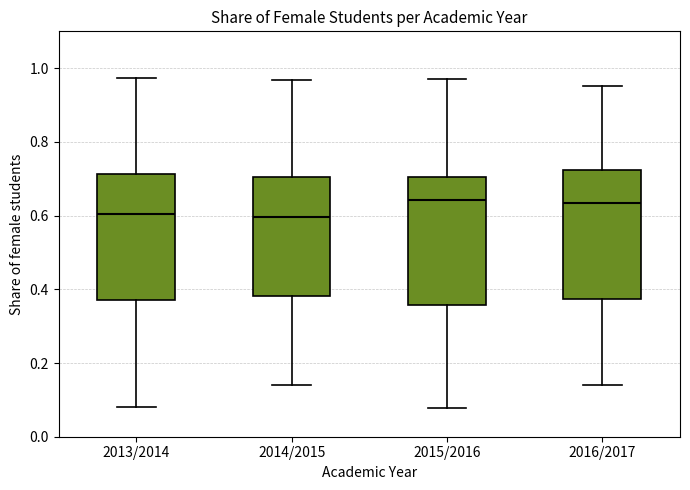

Reading left to right, transcribe this box plot: for each box, give where its median line is, the range the box spans, and where its two whiskers end, as read against the y-axis. The values are not printed on the chart, so give them approximately, as read against the axis.

2013/2014: median 0.60, box 0.38 to 0.72, whiskers 0.08 to 0.98
2014/2015: median 0.60, box 0.38 to 0.70, whiskers 0.14 to 0.96
2015/2016: median 0.64, box 0.36 to 0.70, whiskers 0.08 to 0.98
2016/2017: median 0.64, box 0.38 to 0.72, whiskers 0.14 to 0.96